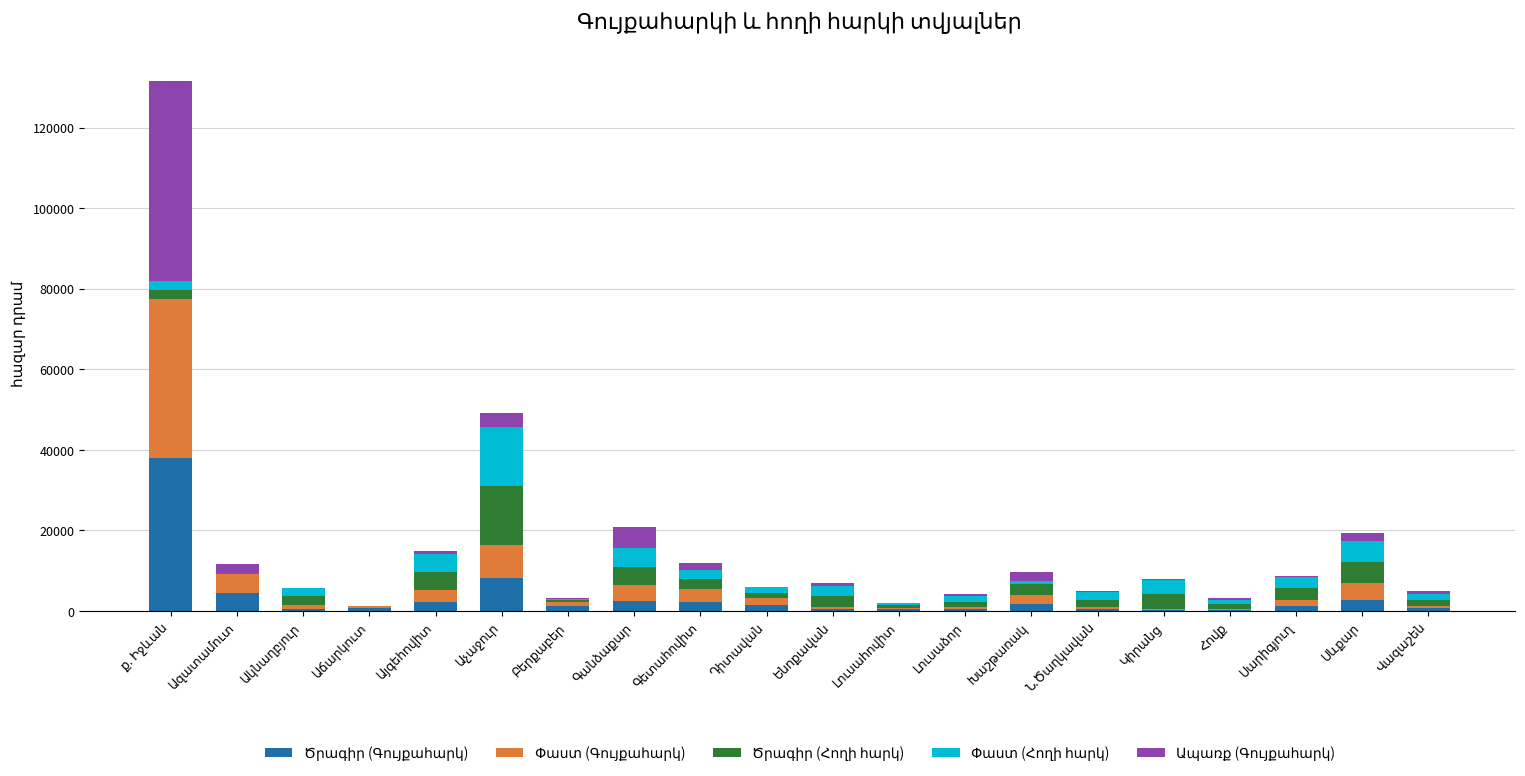

Are the bars horizontal?

No